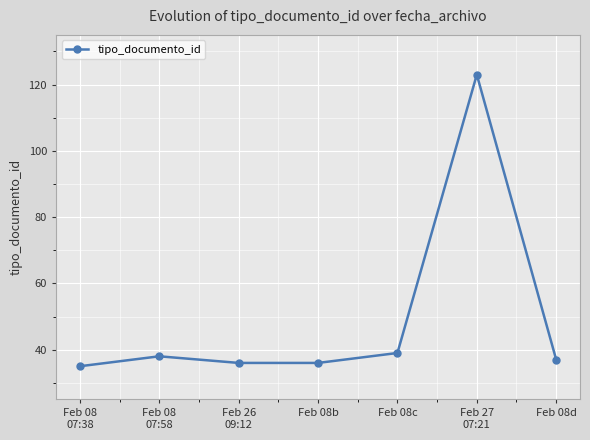

What position from the right is Feb 08
07:38?

7